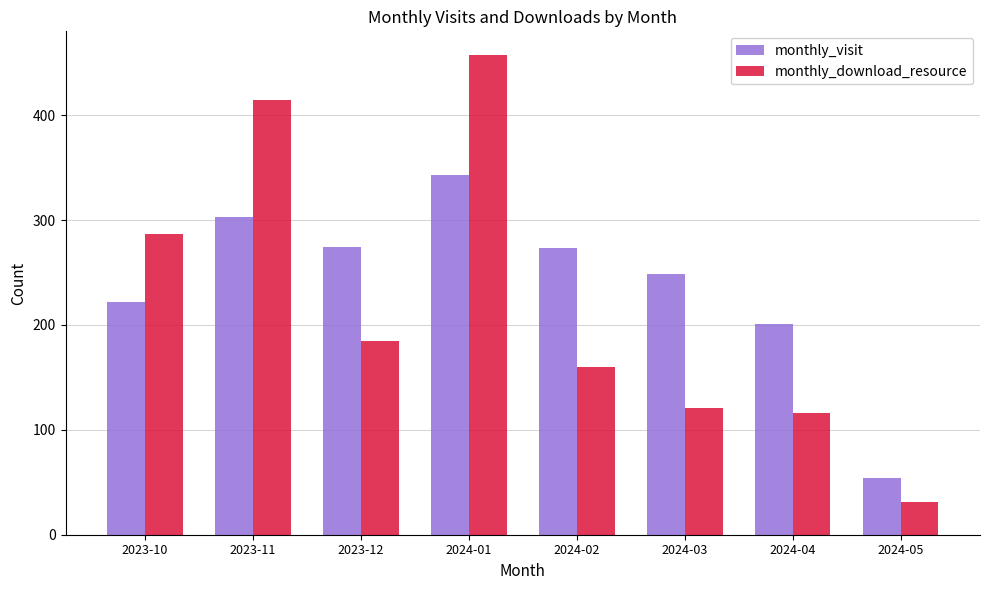

Which series has the widest spread of values?

monthly_download_resource